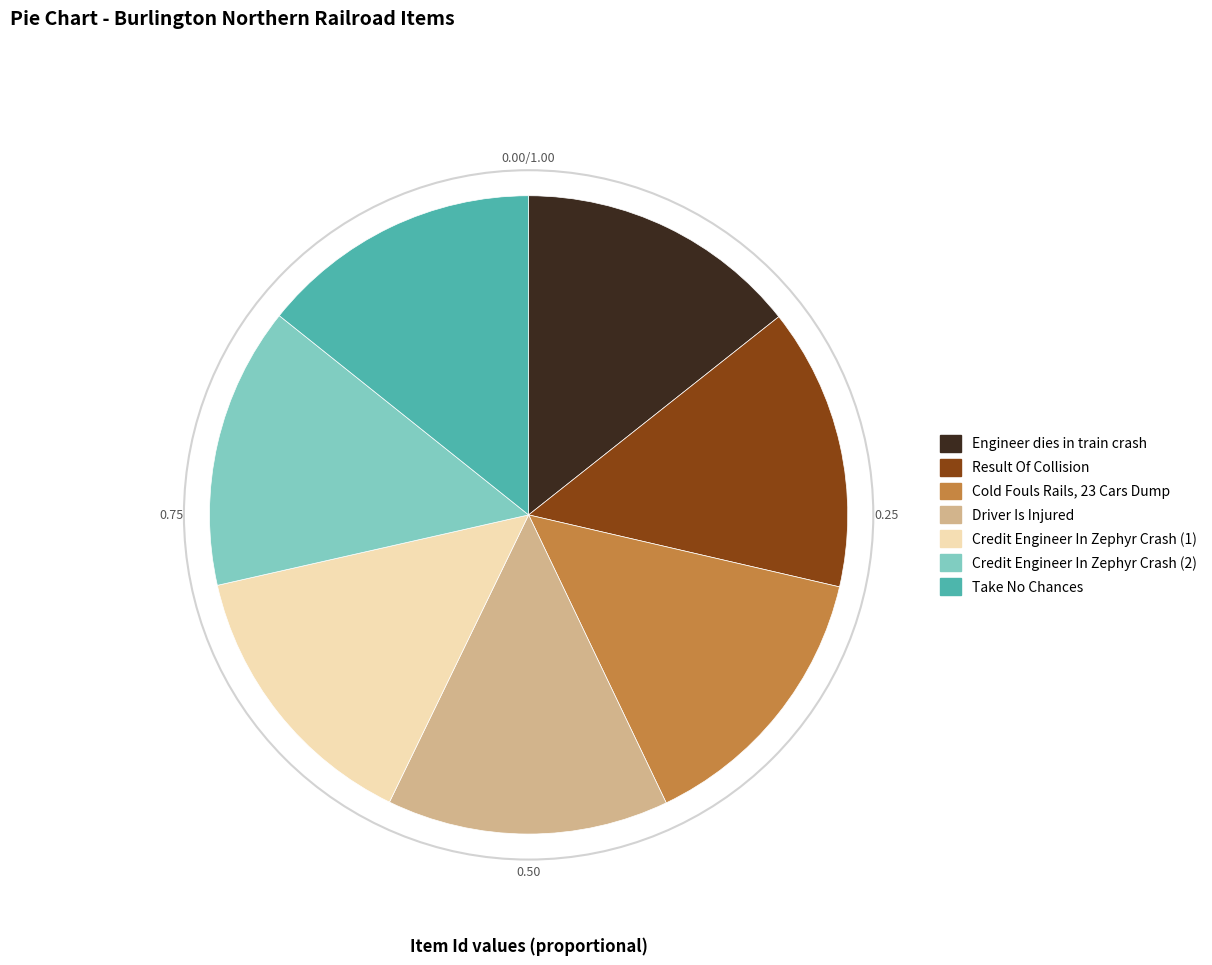

What is the ratio of the value at Result Of Collision to the value at Take No Chances?

1.0